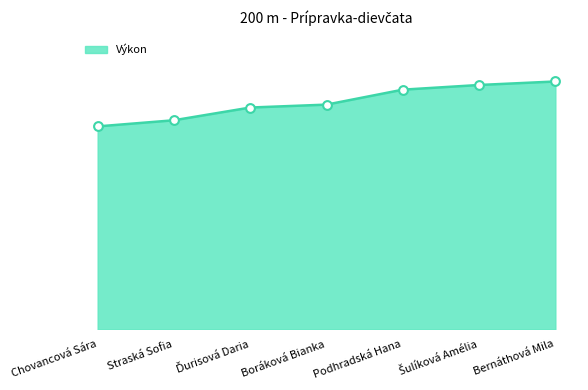

What is the change in value from Boráková Bianka to Bernáthová Mila?

+5.1